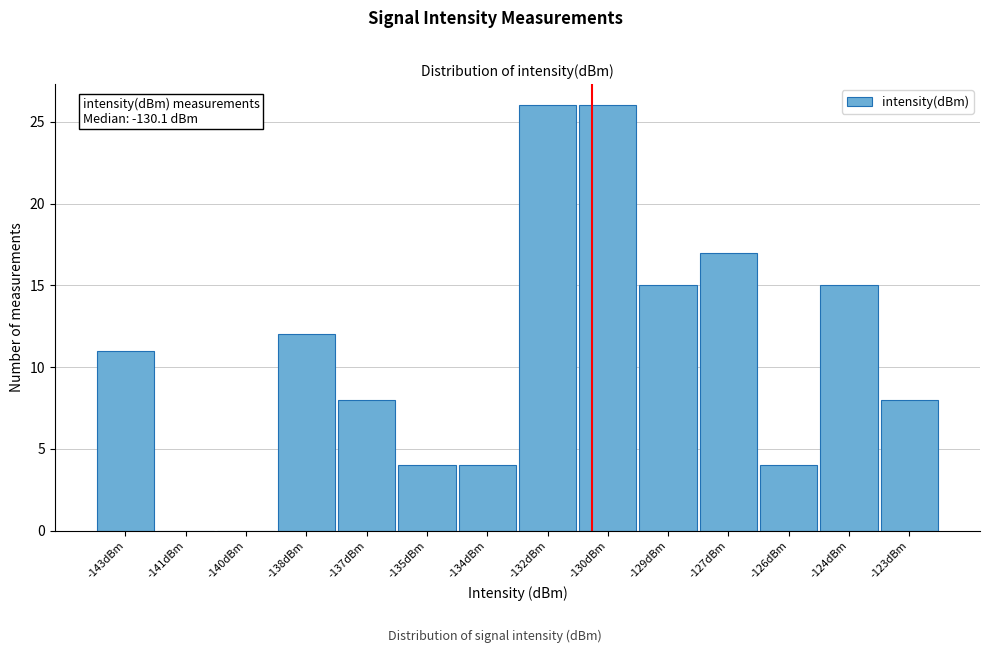

Reading left to right, extract all data points from this chart.

-143dBm=11	-141dBm=0	-140dBm=0	-138dBm=12	-137dBm=8	-135dBm=4	-134dBm=4	-132dBm=26	-130dBm=26	-129dBm=15	-127dBm=17	-126dBm=4	-124dBm=15	-123dBm=8